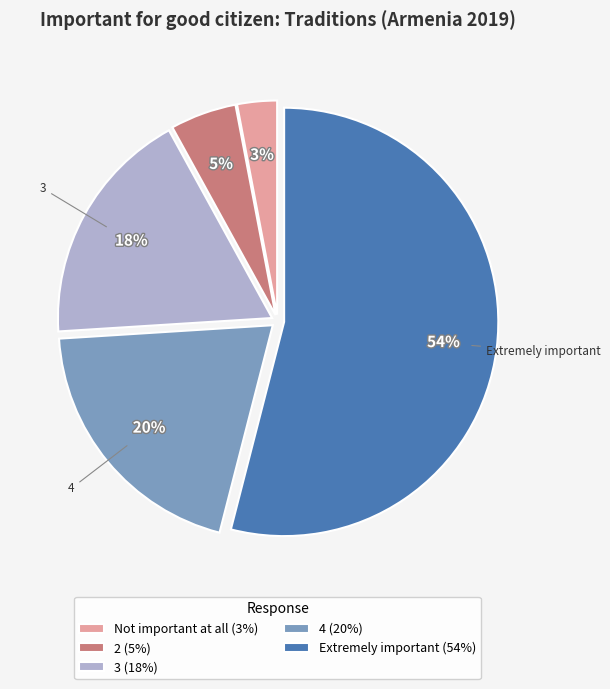

How many slices are in this pie chart?

5